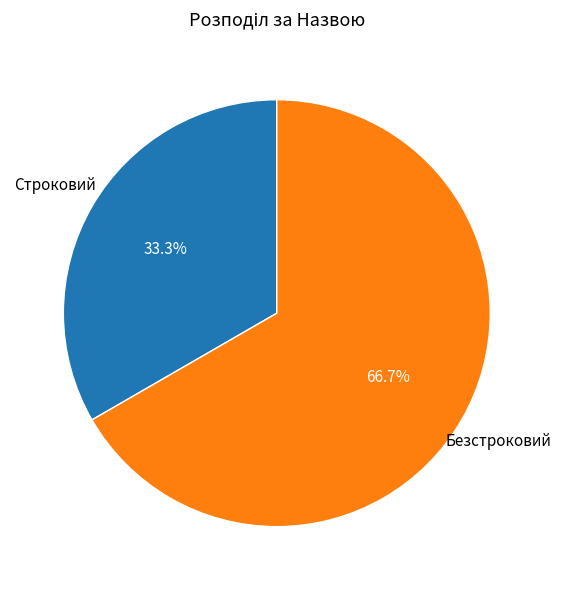

Is the sum of Безстроковий and Строковий greater than half?

Yes